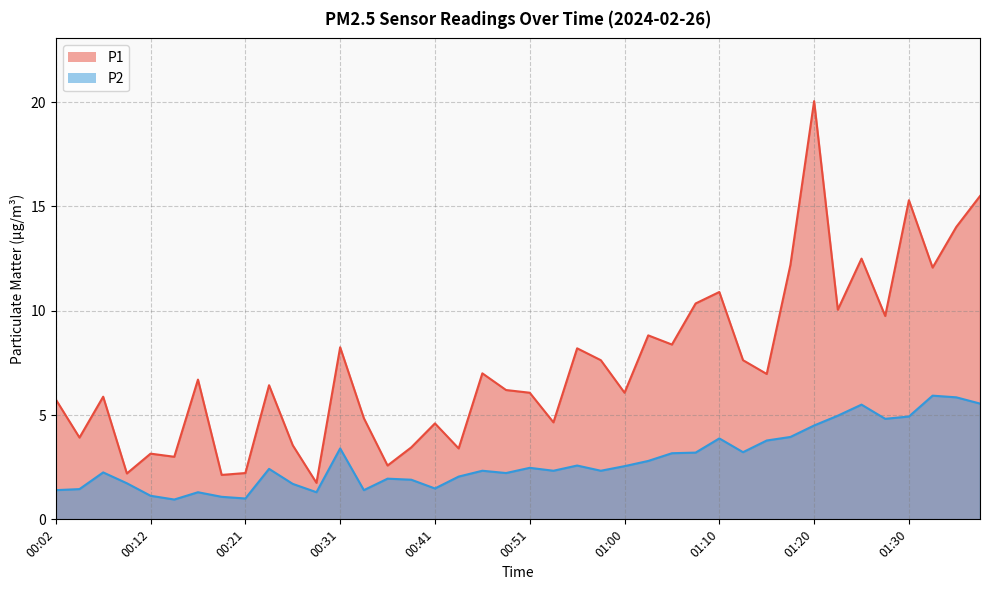

At how many categories does at least one series exceed 8?

15